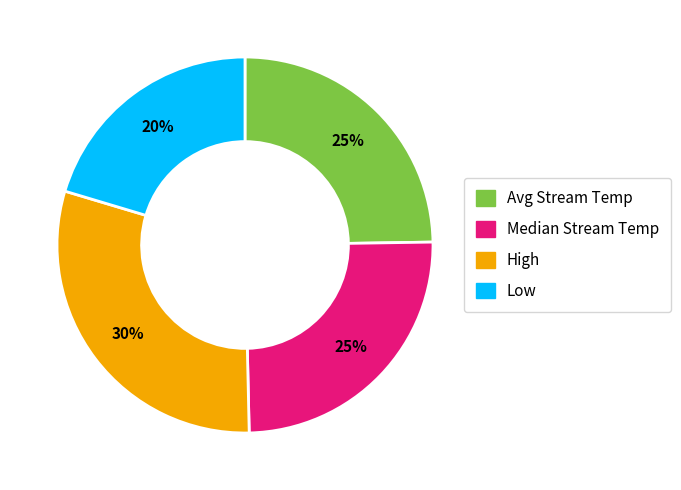

To the nearest percent, what is the difference between the largest and smallest slice percentages?

10%